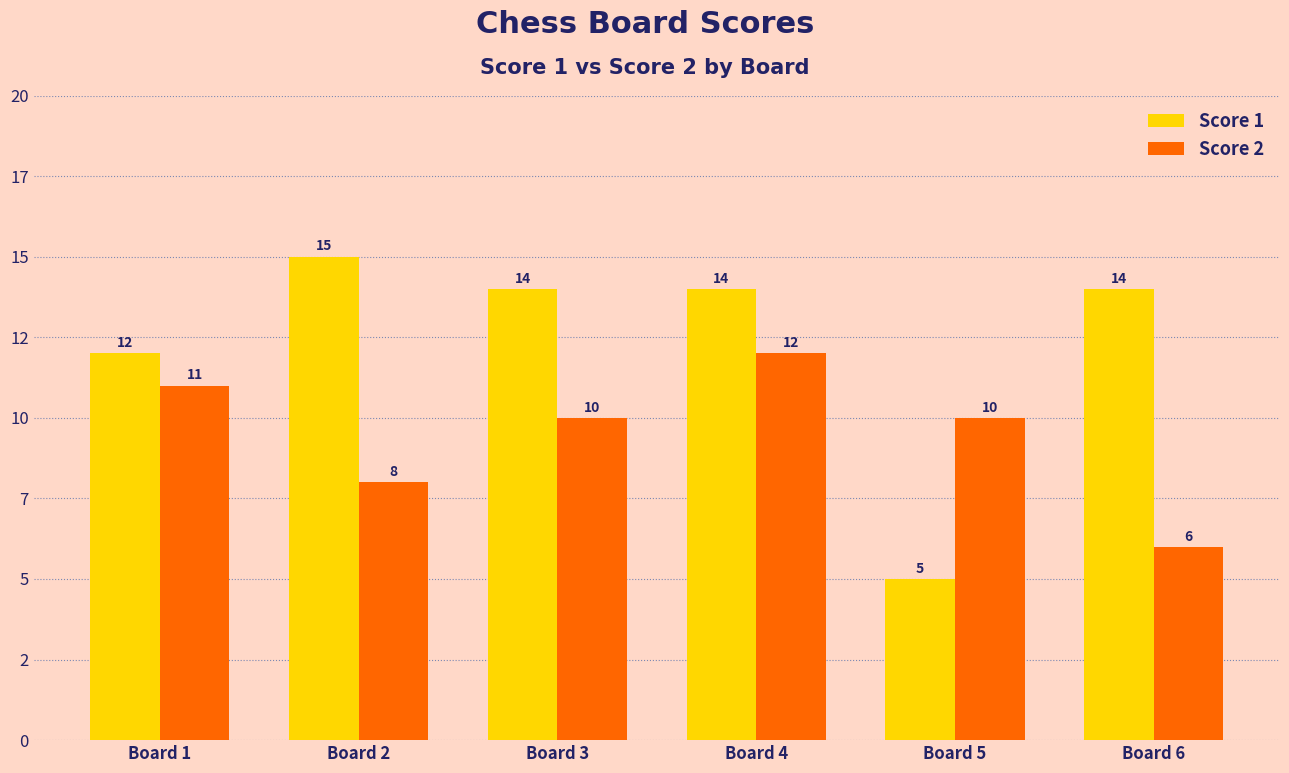

At which category is the sum across all series the highest?

Board 4